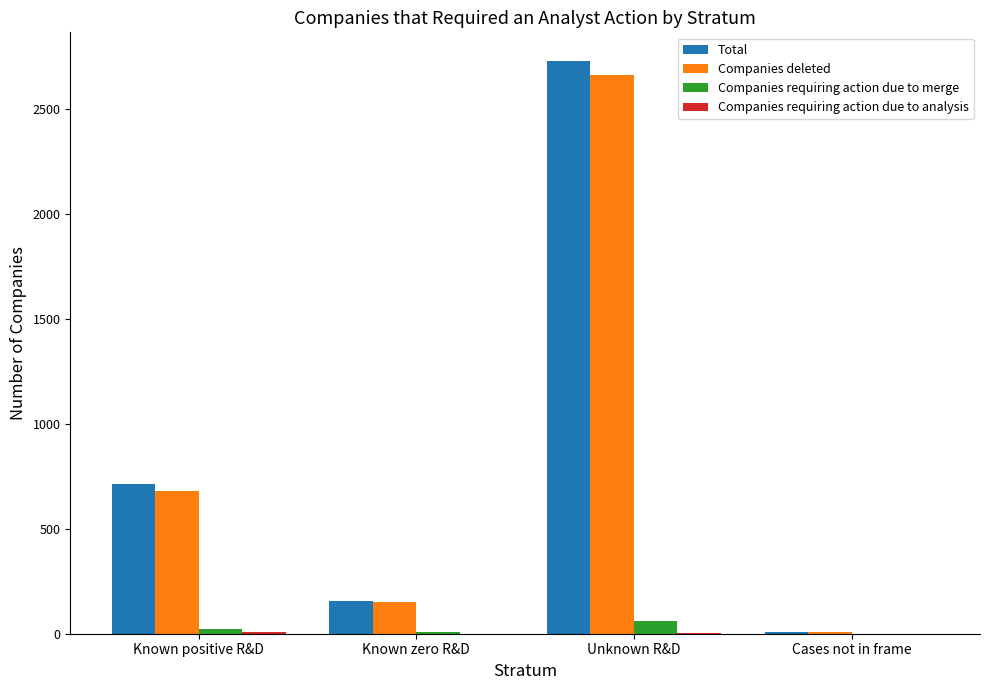

Count the number of data series in this chart.

4